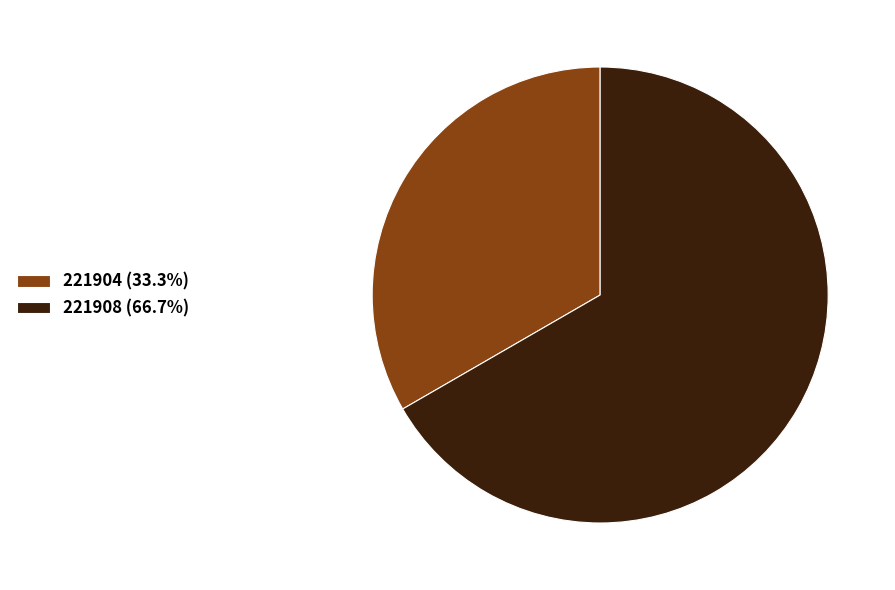

Which slice is the largest?

221908